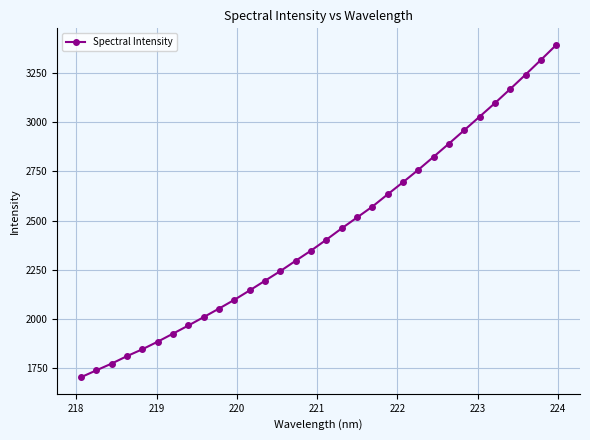

What is the difference between the maximum and minimum values?

1689.7